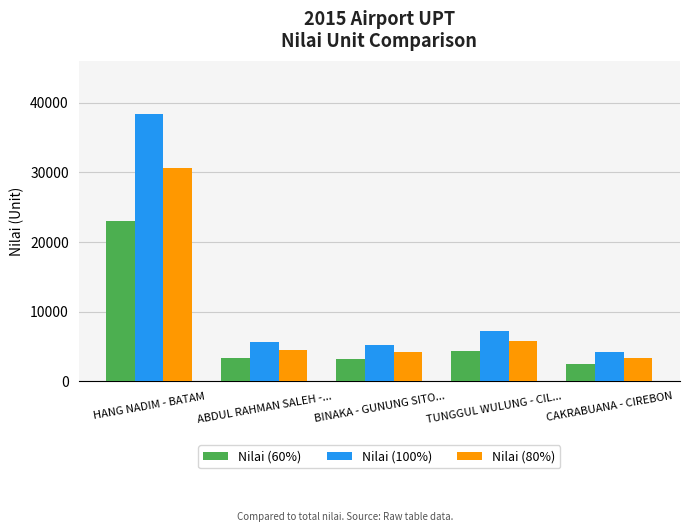

What are all the series names shown in the legend?

Nilai (60%), Nilai (100%), Nilai (80%)